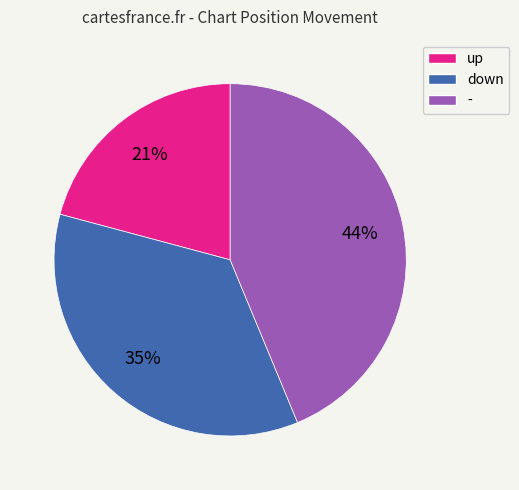

Does any single category account for the majority?

No